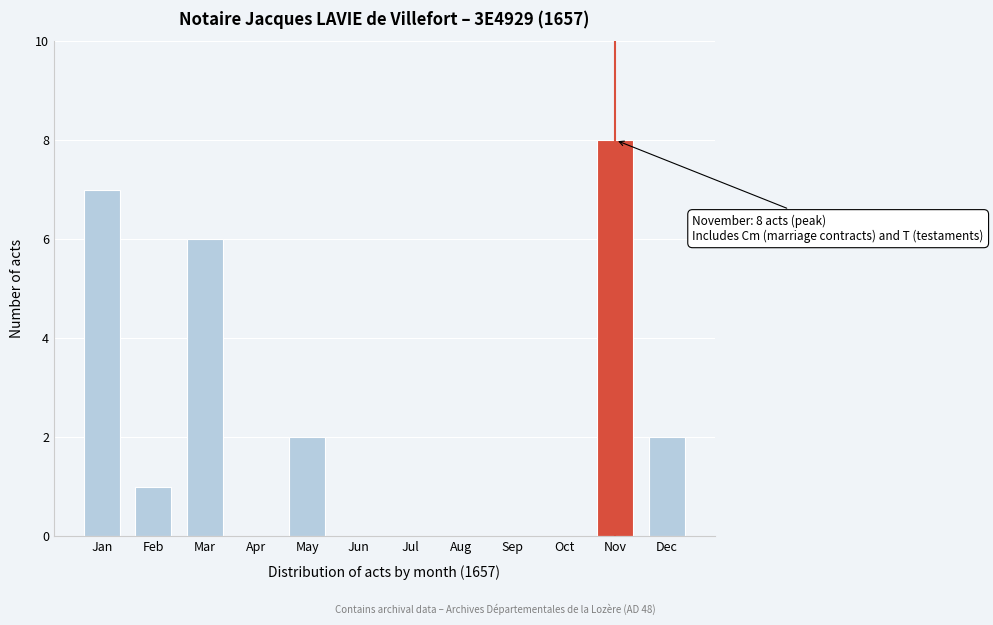

Reading right to left, extract all data points from this chart.

Dec=2	Nov=8	Oct=0	Sep=0	Aug=0	Jul=0	Jun=0	May=2	Apr=0	Mar=6	Feb=1	Jan=7